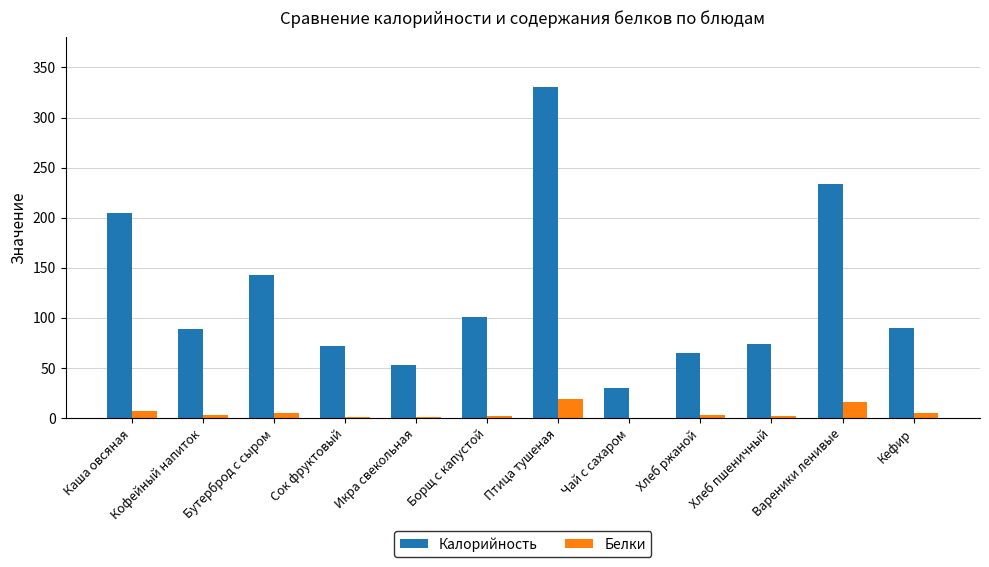

What is the difference between the Белки values at Каша овсяная and Чай с сахаром?

7.0